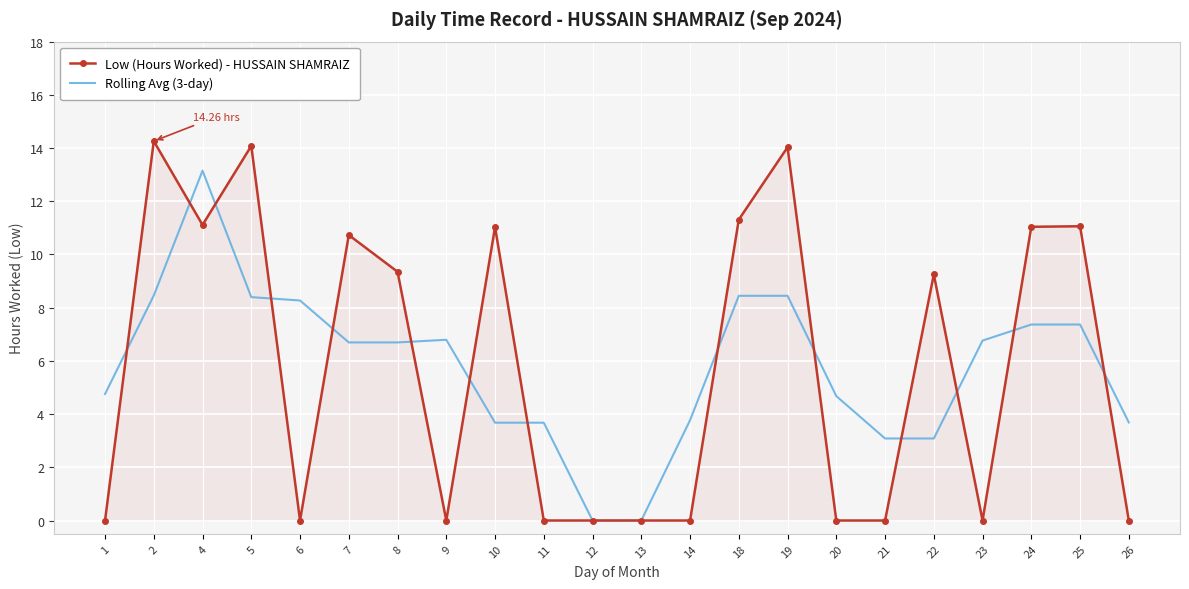

What is the difference between the highest and lowest values at 8?

2.7